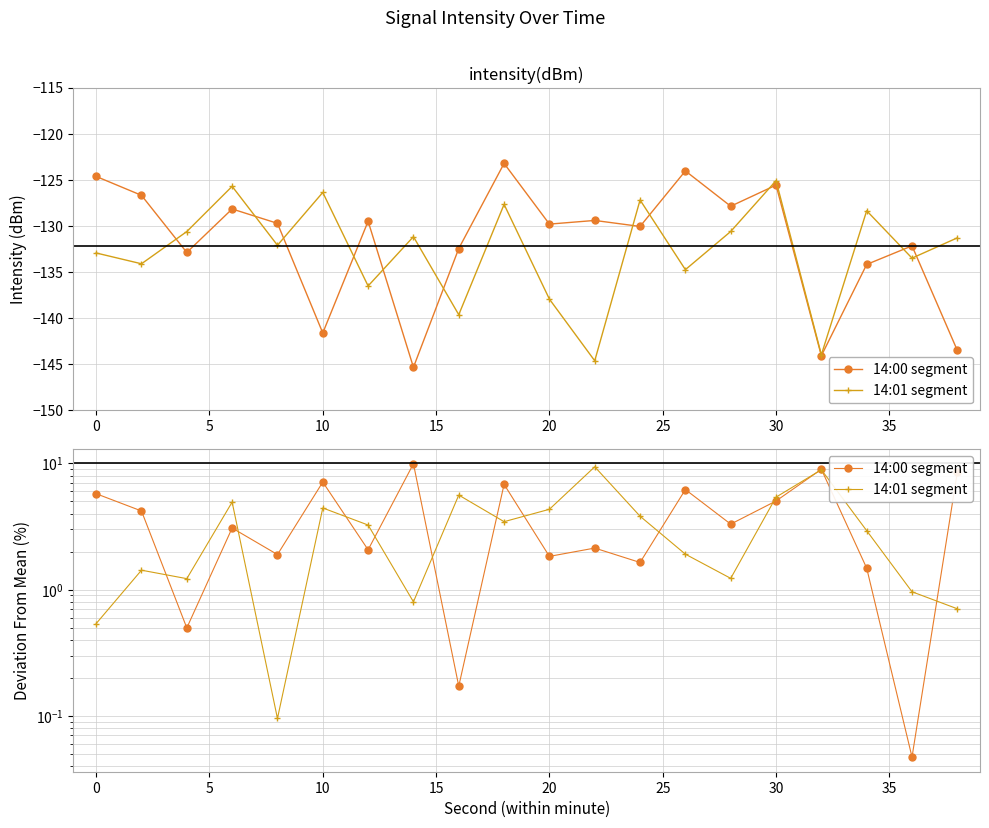

How many interior local peaks does the 14:01 segment series have?

6